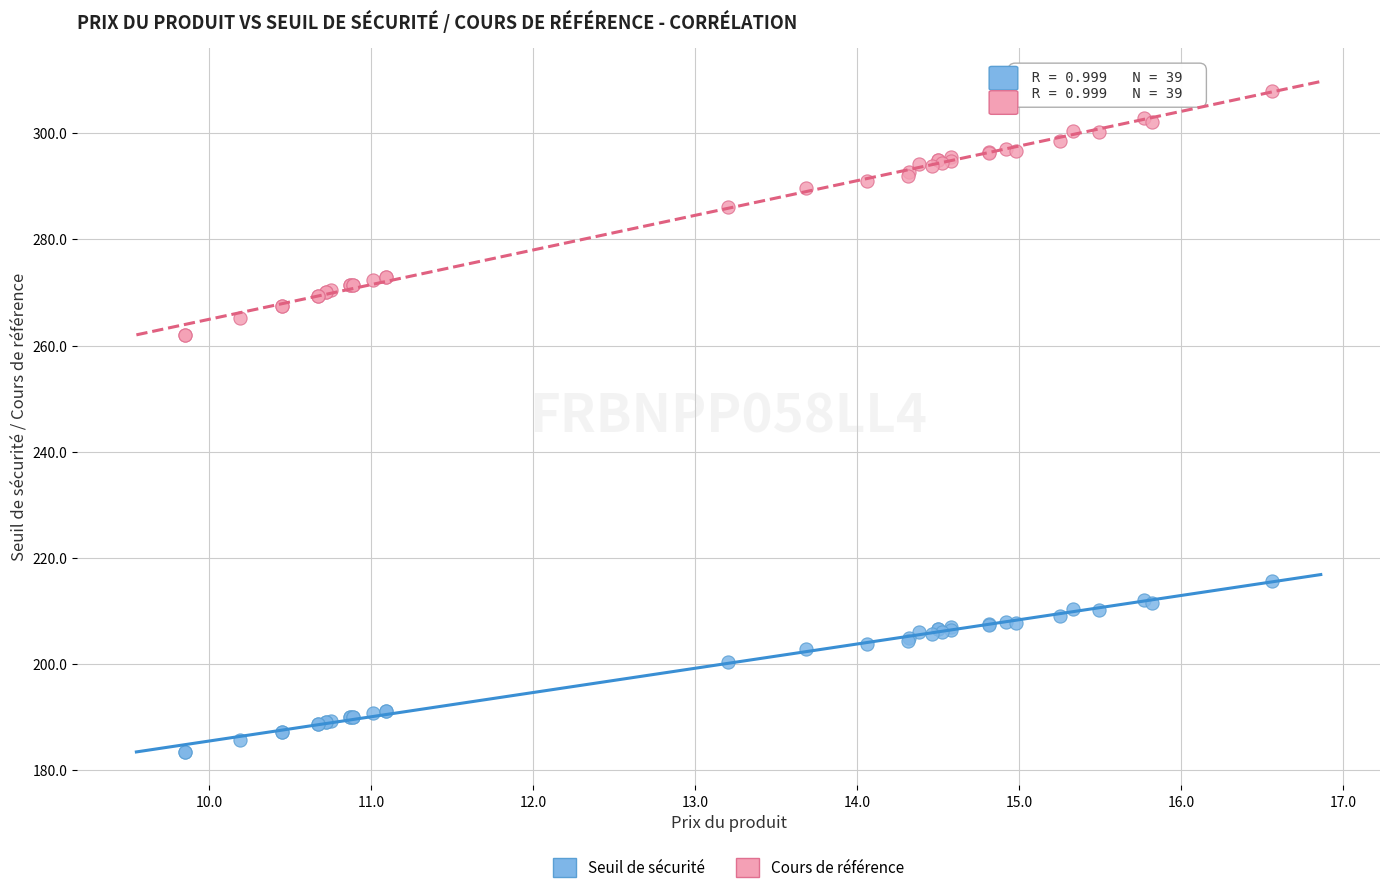

Which series contains the lowest Y value?

Seuil de sécurité